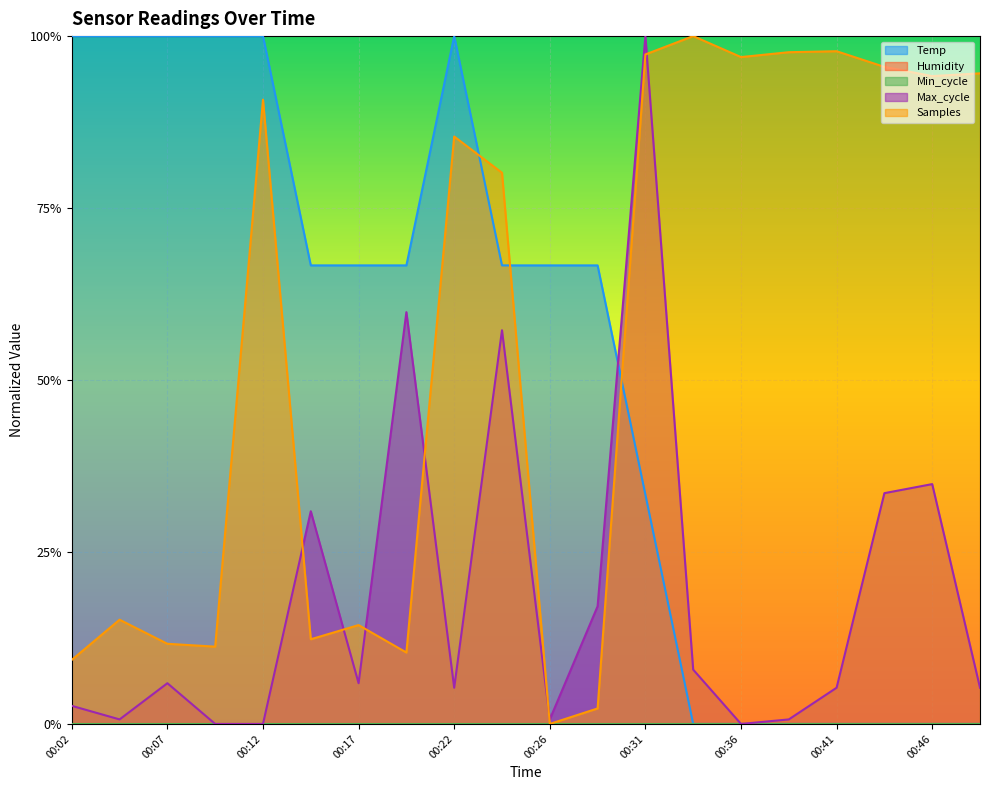

Where is the first local minimum for Samples?

00:09